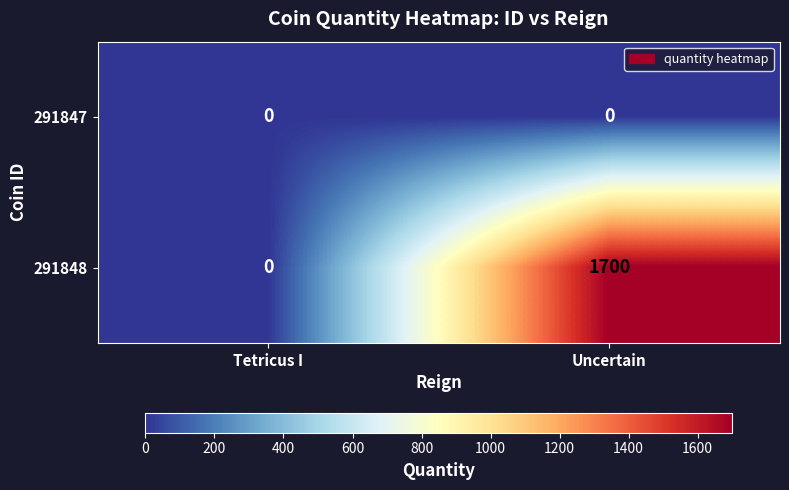

What is the difference between the maximum and minimum values in the 291848 series?

1700